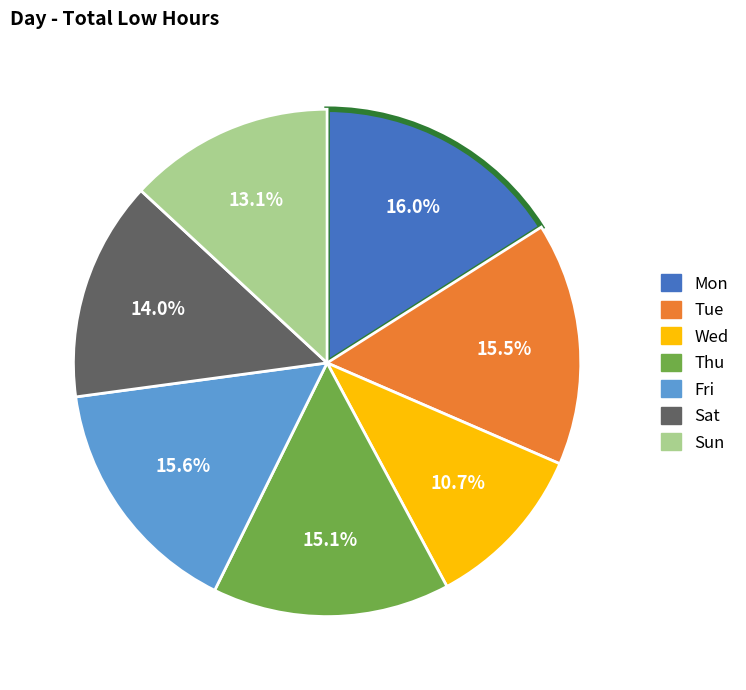

Between Mon and Wed, which is larger?

Mon